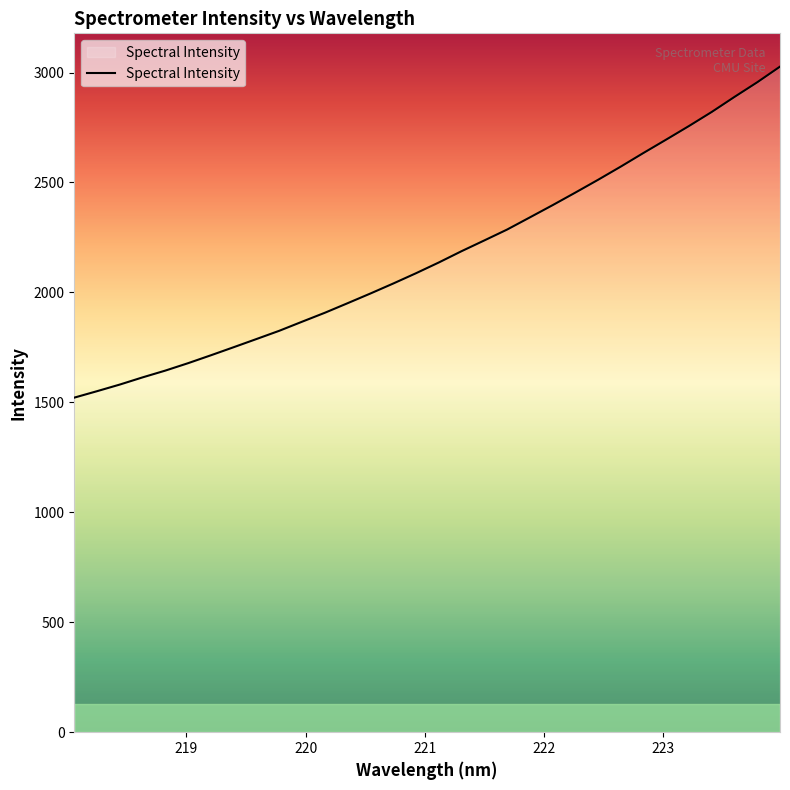

What is the minimum value shown in the chart?

1521.5